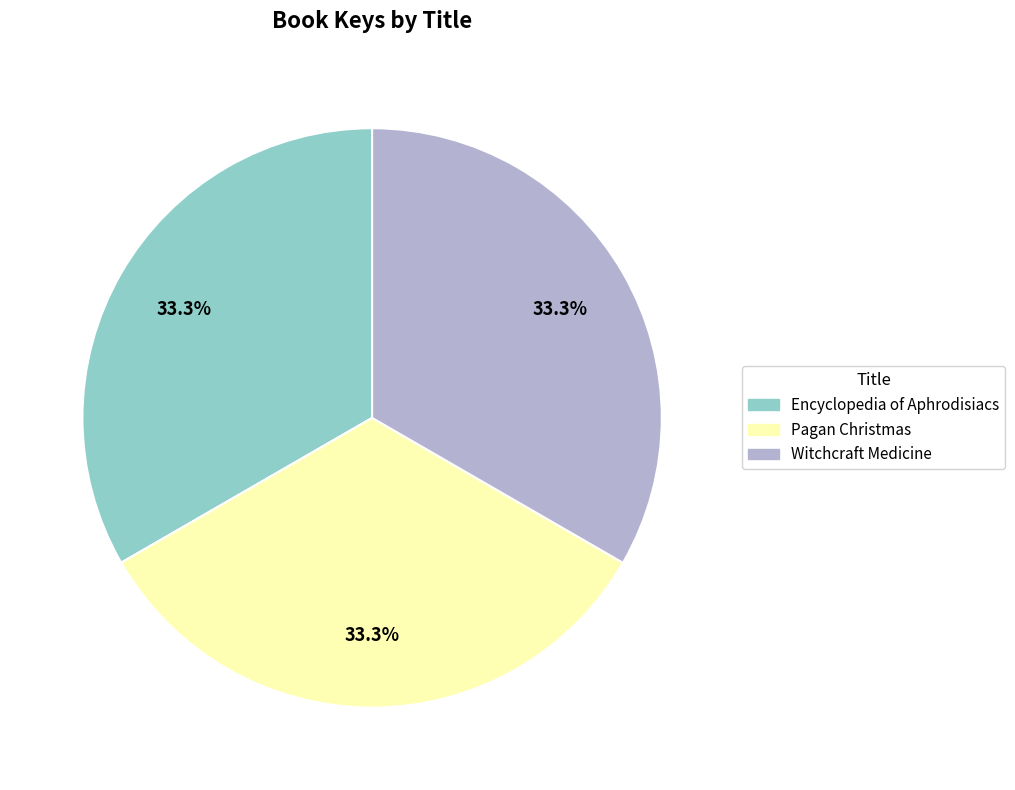

Is Pagan Christmas the majority of the pie?

No